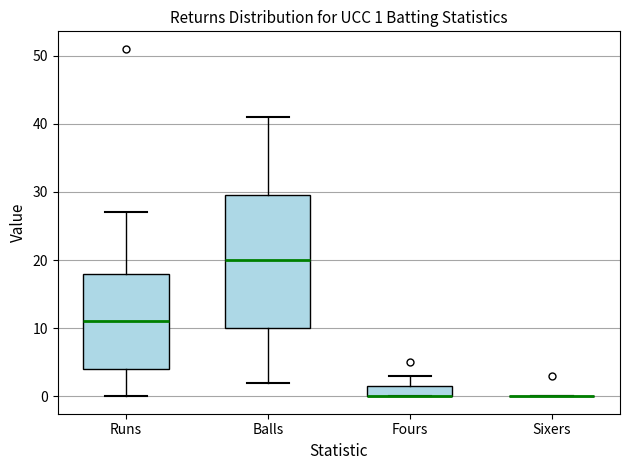

Comparing the boxes themselves (not the whiskers), which one is the tallest?

Balls